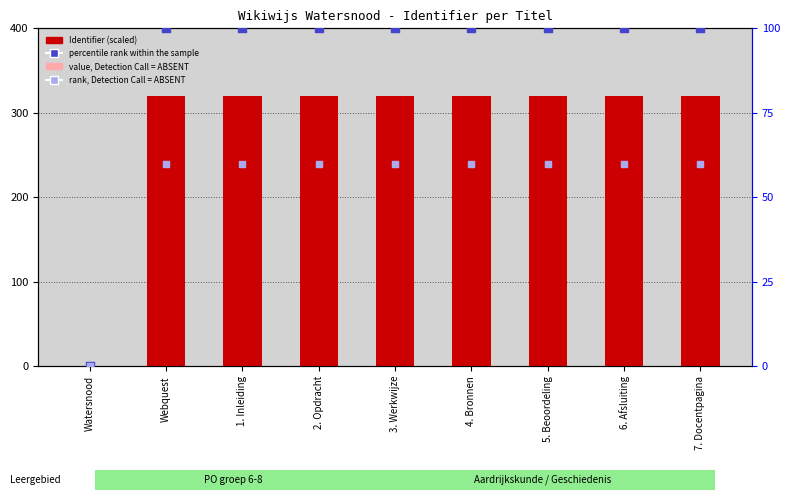

Which series has the widest spread of Y values?

Identifier (scaled)